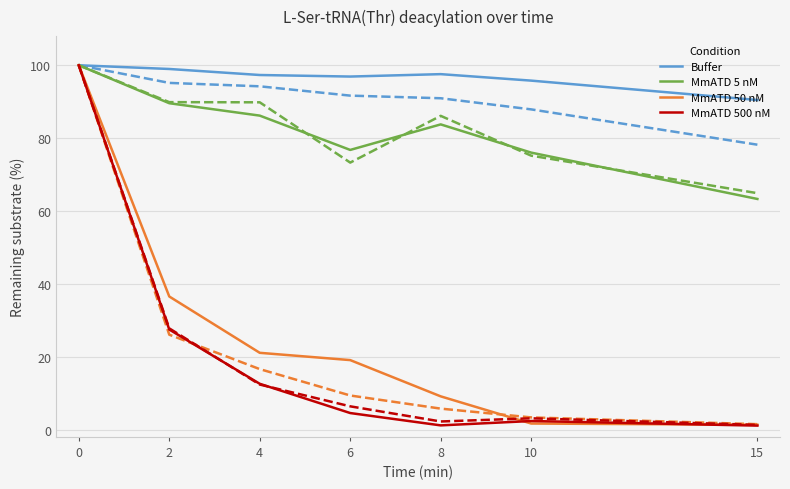

Between 8 and 2, which is larger?

2